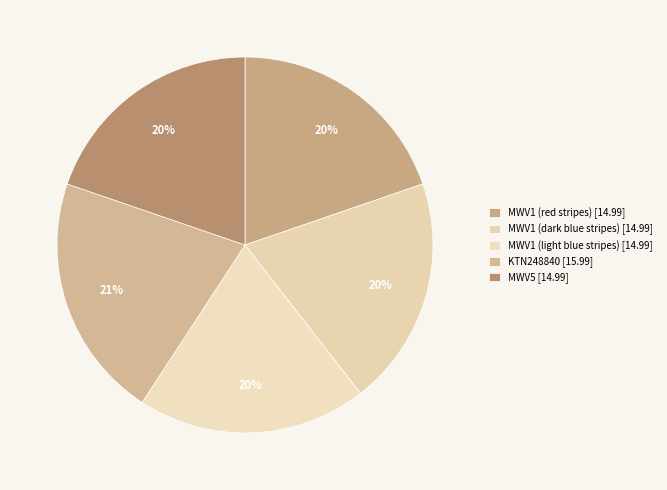

How many slices are in this pie chart?

5